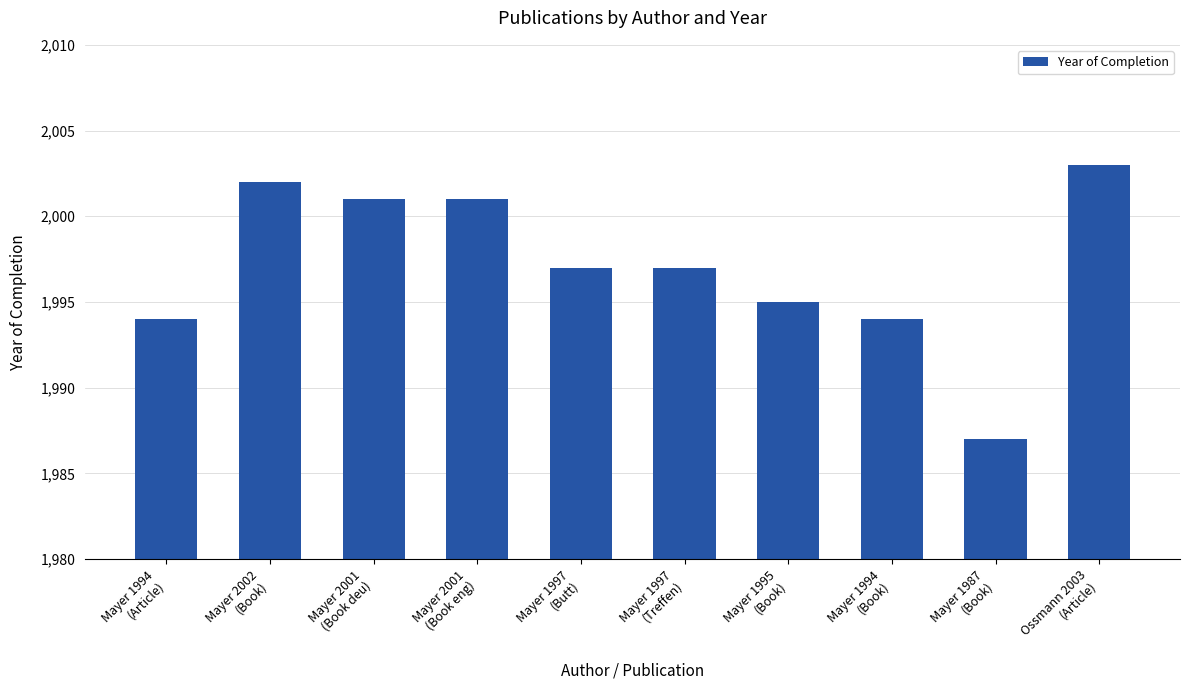

What is the sum of the values at Mayer 1995
(Book) and Mayer 1997
(Butt)?

3992